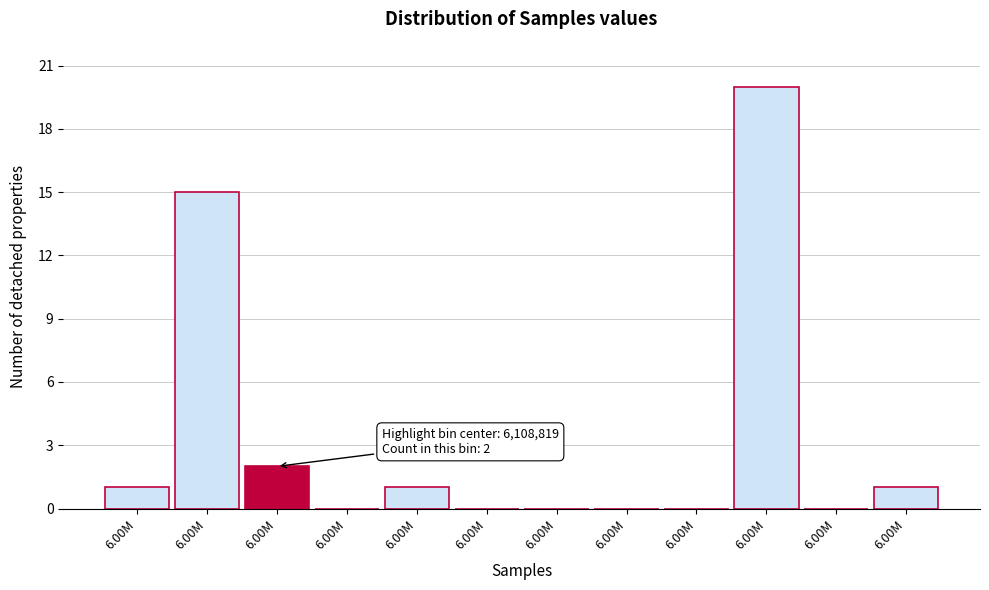

Count the number of data series in this chart.

1